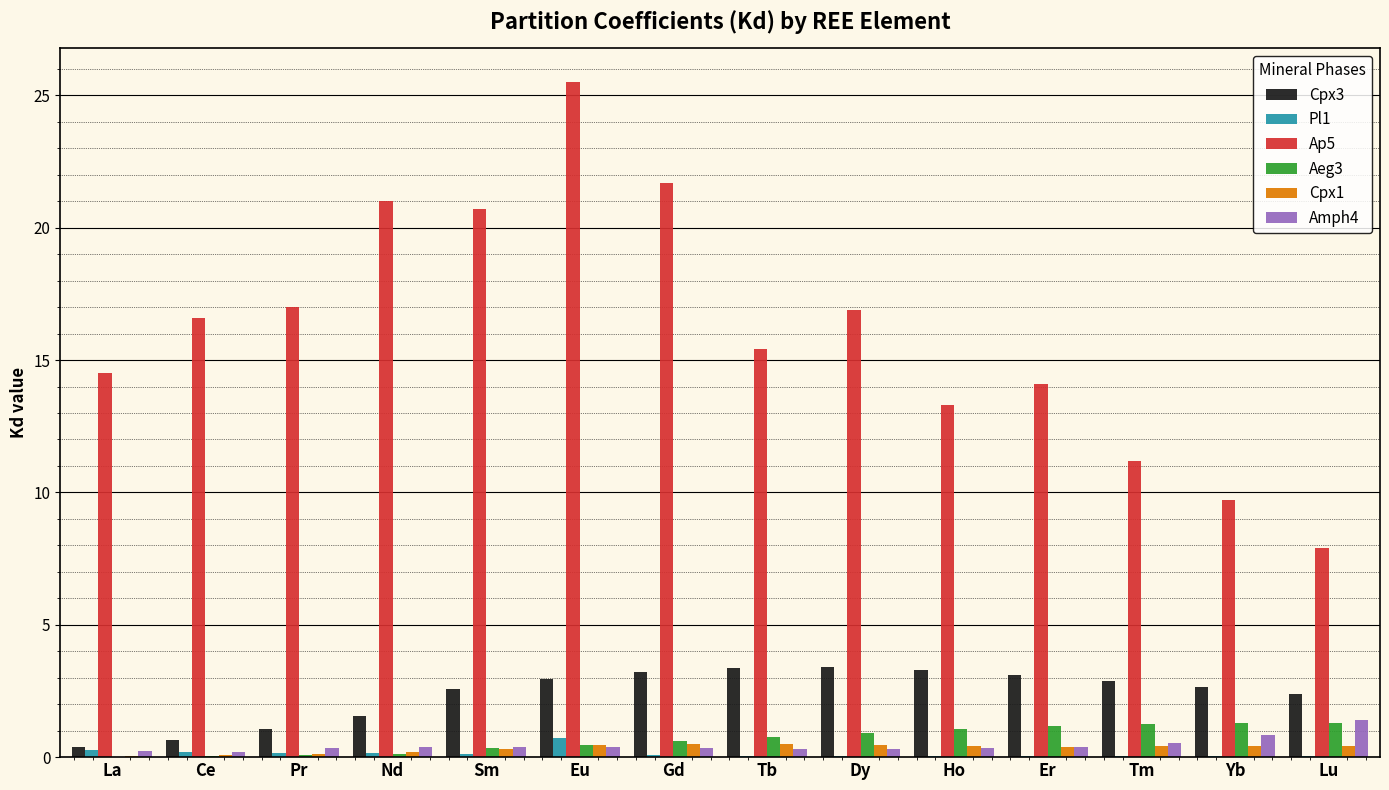

Count the number of data series in this chart.

6